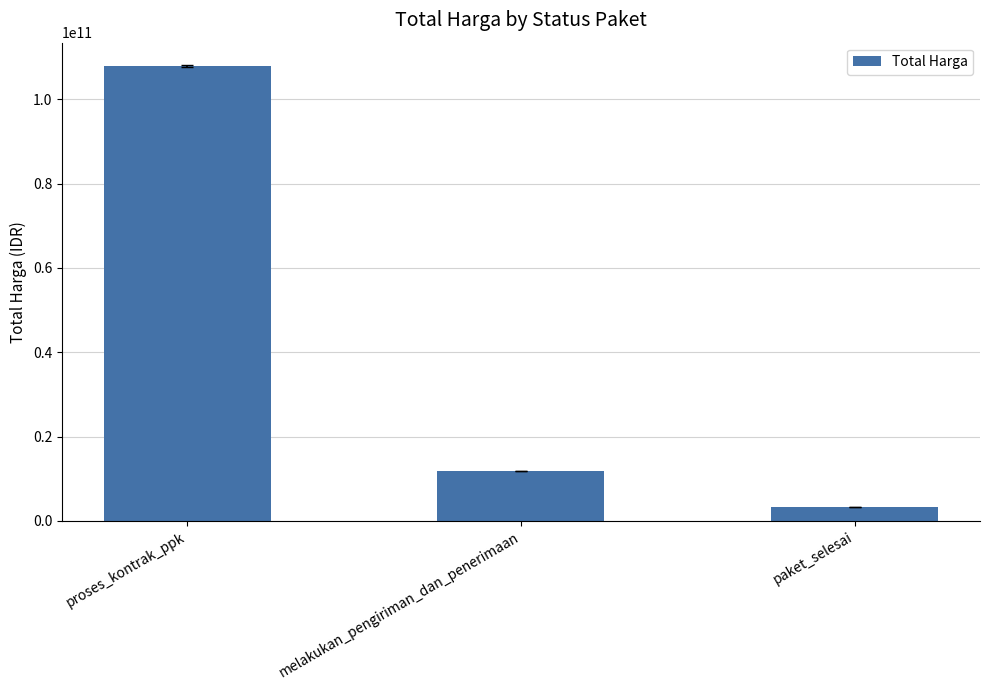

How many bars are there in total?

3